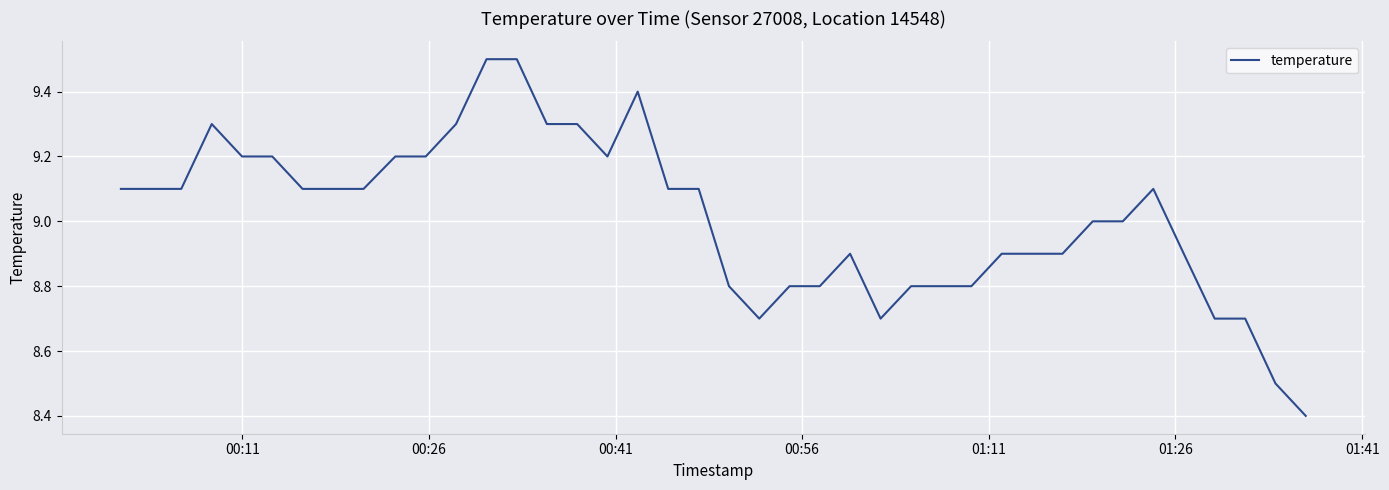

What is the difference between the maximum and minimum values?

1.1